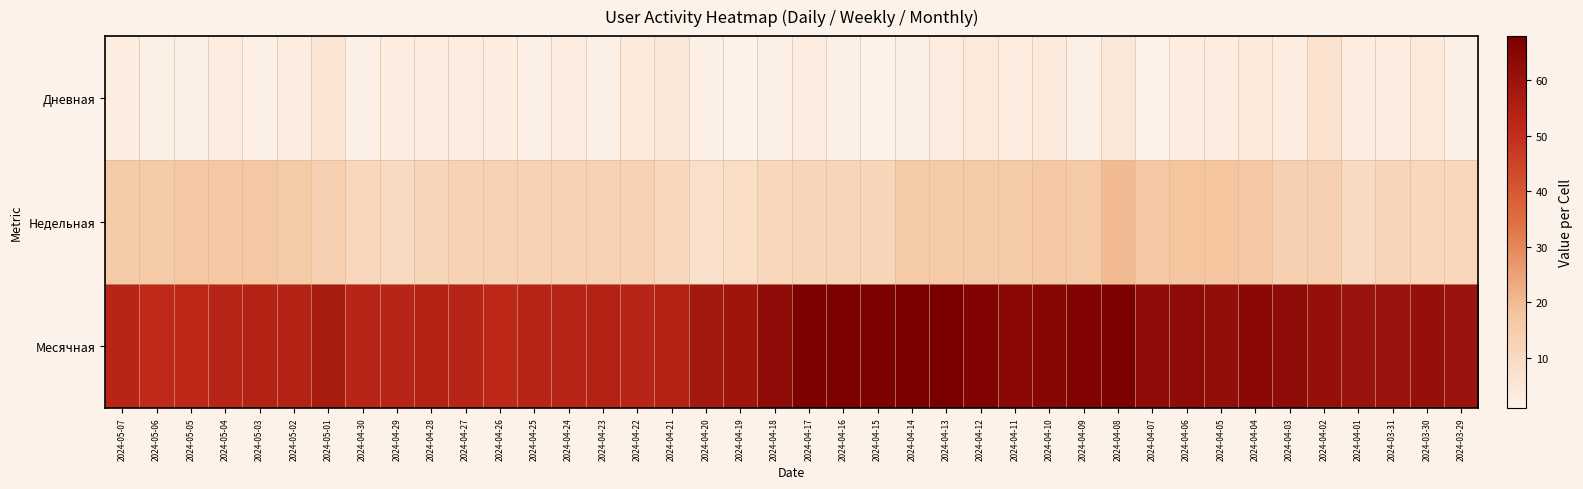

Rank the series at 2024-04-01 from highest to lowest value.

Месячная, Недельная, Дневная